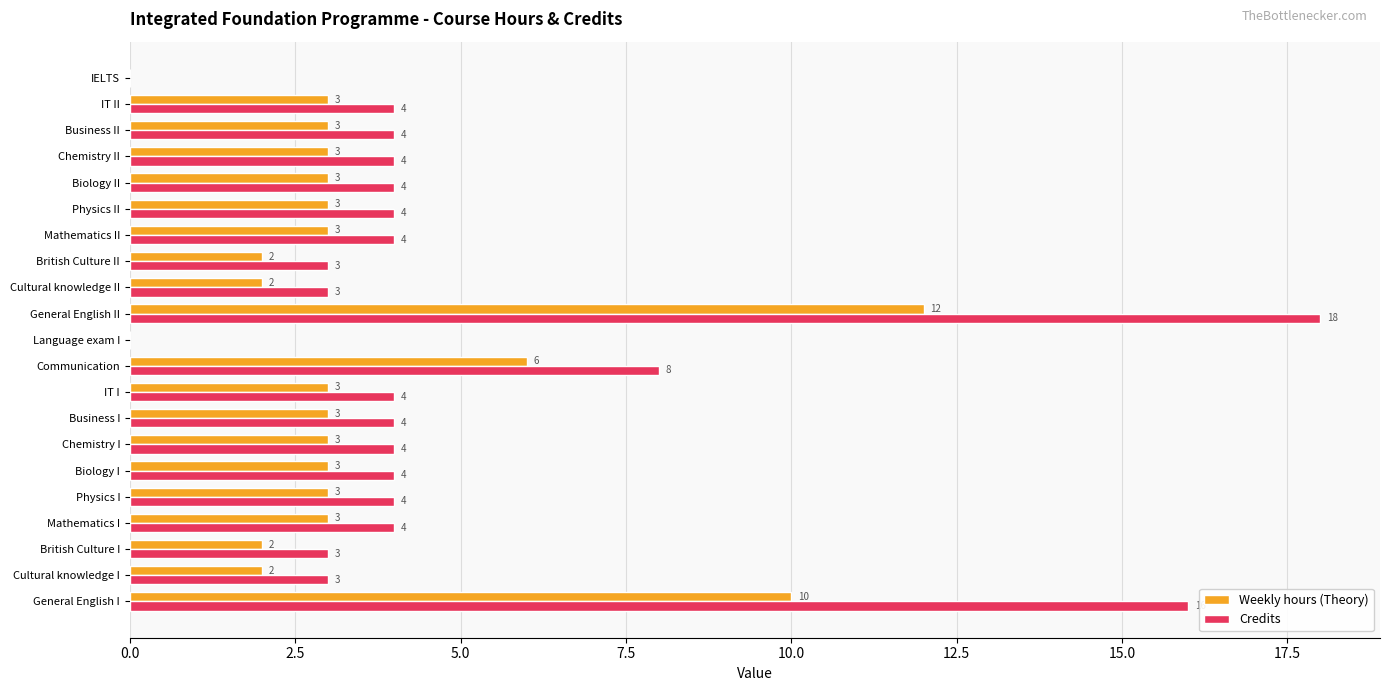

How many values in Weekly hours (Theory) are above zero?

19